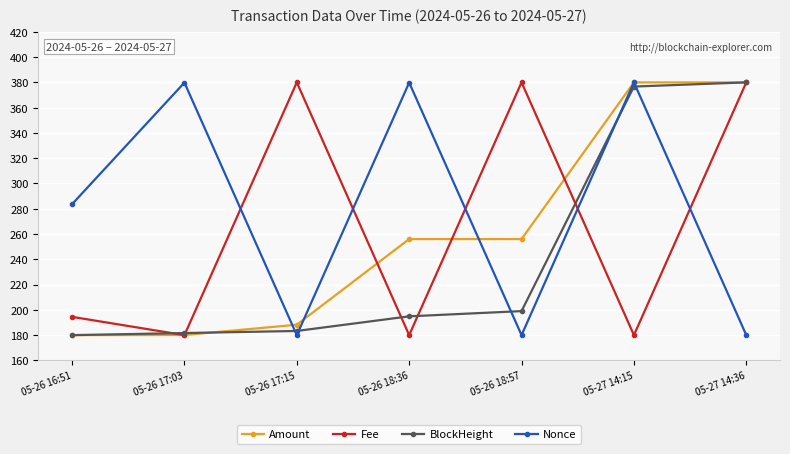

What is the minimum value shown in the chart?

180.0